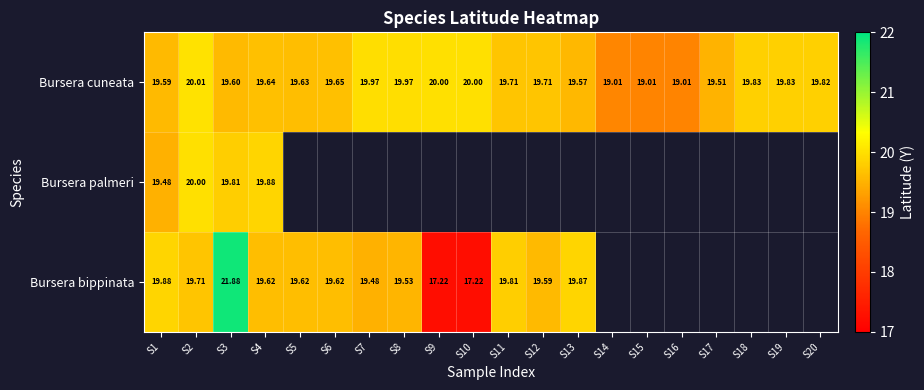

What is the difference between the highest and lowest values at S2?

0.3